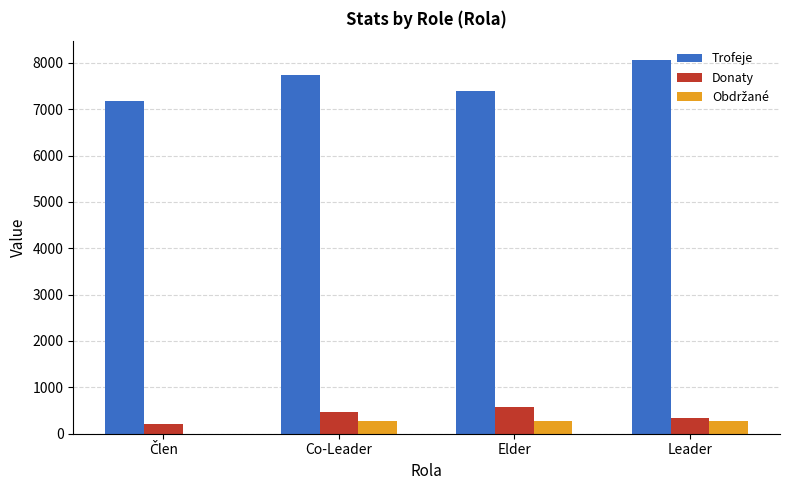

The Trofeje series shows 3258 at Elder. True or false?

False